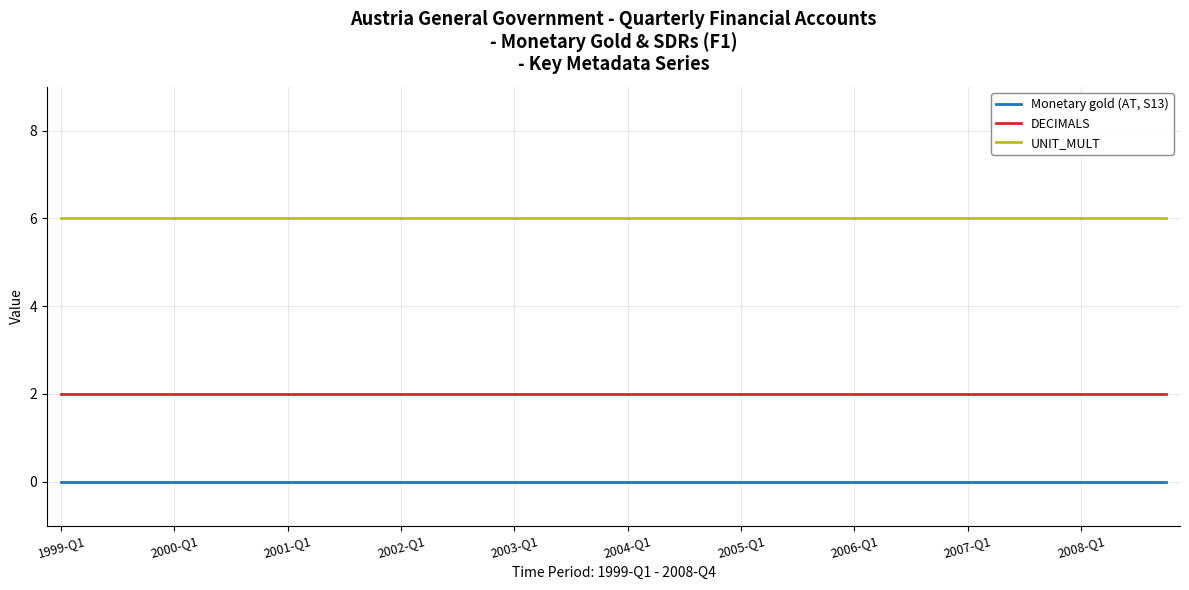

List the series in order of their overall mean, highest first.

UNIT_MULT, DECIMALS, Monetary gold (AT, S13)